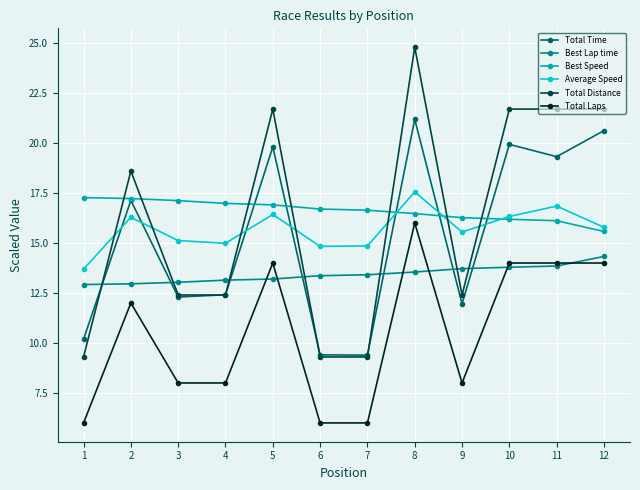

What is the lowest value of the Total Laps series?

6.0